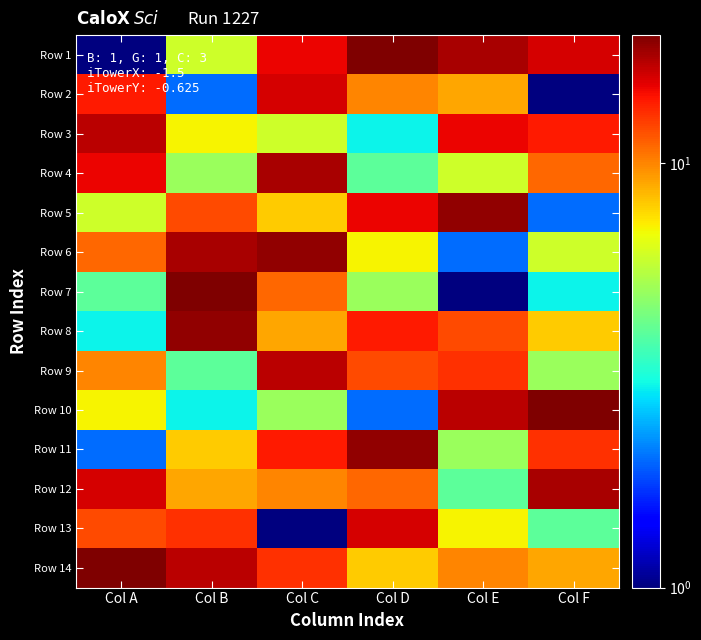

Reading left to right, extract all data points from this chart.

Row 1: Col A=1	Col B=6	Col C=15	Col D=20	Col E=18	Col F=16
Row 2: Col A=14	Col B=2	Col C=16	Col D=10	Col E=9	Col F=1
Row 3: Col A=17	Col B=7	Col C=6	Col D=3	Col E=15	Col F=14
Row 4: Col A=15	Col B=5	Col C=18	Col D=4	Col E=6	Col F=11
Row 5: Col A=6	Col B=12	Col C=8	Col D=15	Col E=19	Col F=2
Row 6: Col A=11	Col B=18	Col C=19	Col D=7	Col E=2	Col F=6
Row 7: Col A=4	Col B=20	Col C=11	Col D=5	Col E=1	Col F=3
Row 8: Col A=3	Col B=19	Col C=9	Col D=14	Col E=12	Col F=8
Row 9: Col A=10	Col B=4	Col C=17	Col D=12	Col E=13	Col F=5
Row 10: Col A=7	Col B=3	Col C=5	Col D=2	Col E=17	Col F=20
Row 11: Col A=2	Col B=8	Col C=14	Col D=19	Col E=5	Col F=13
Row 12: Col A=16	Col B=9	Col C=10	Col D=11	Col E=4	Col F=18
Row 13: Col A=12	Col B=13	Col C=1	Col D=16	Col E=7	Col F=4
Row 14: Col A=20	Col B=17	Col C=13	Col D=8	Col E=10	Col F=9